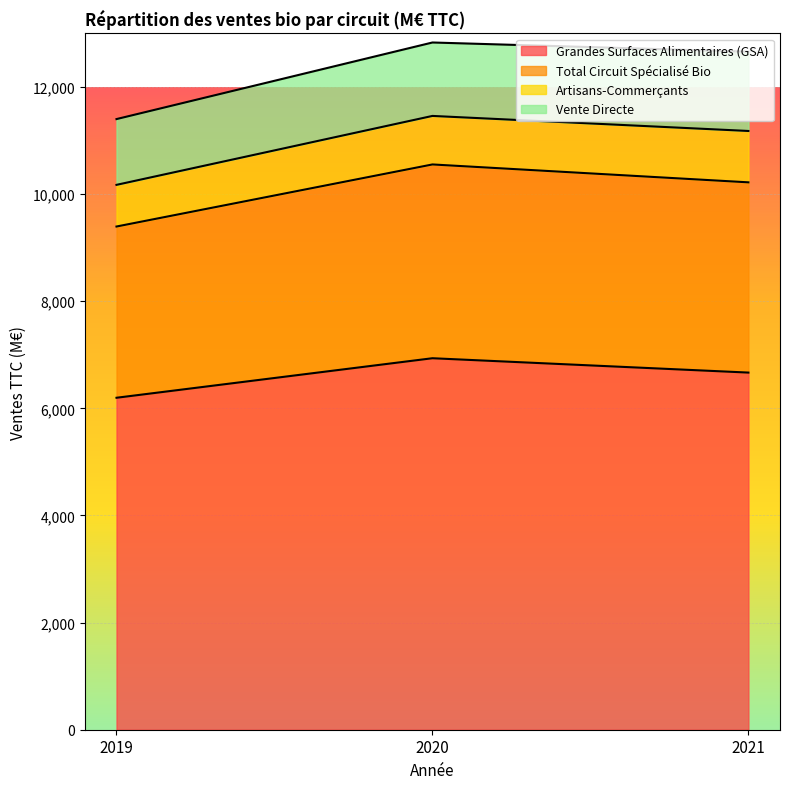

What is the maximum value for Grandes Surfaces Alimentaires (GSA)?

6936